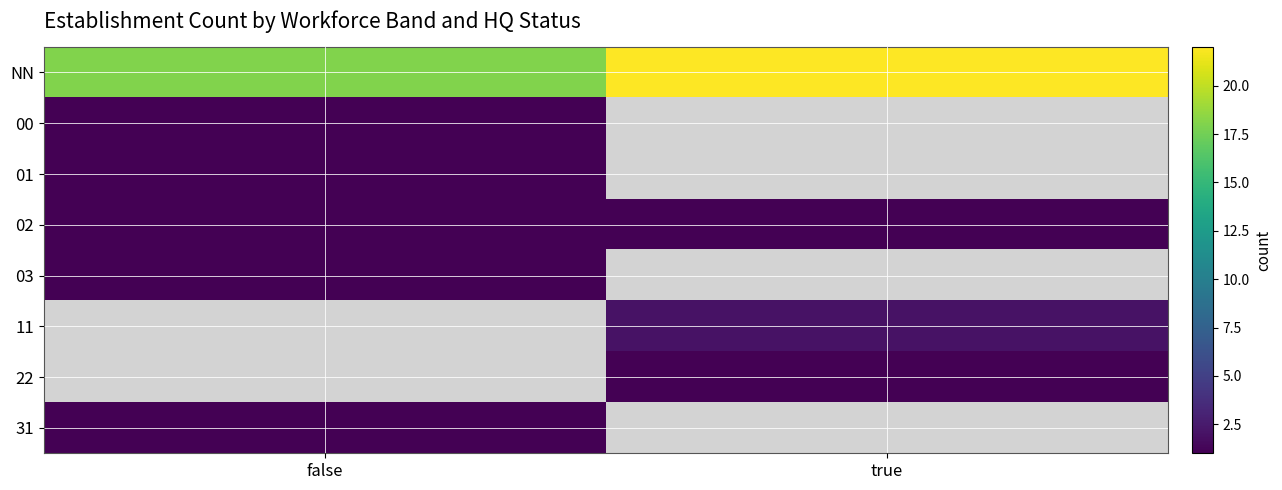

The value of 11 at true is 1.2. True or false?

False